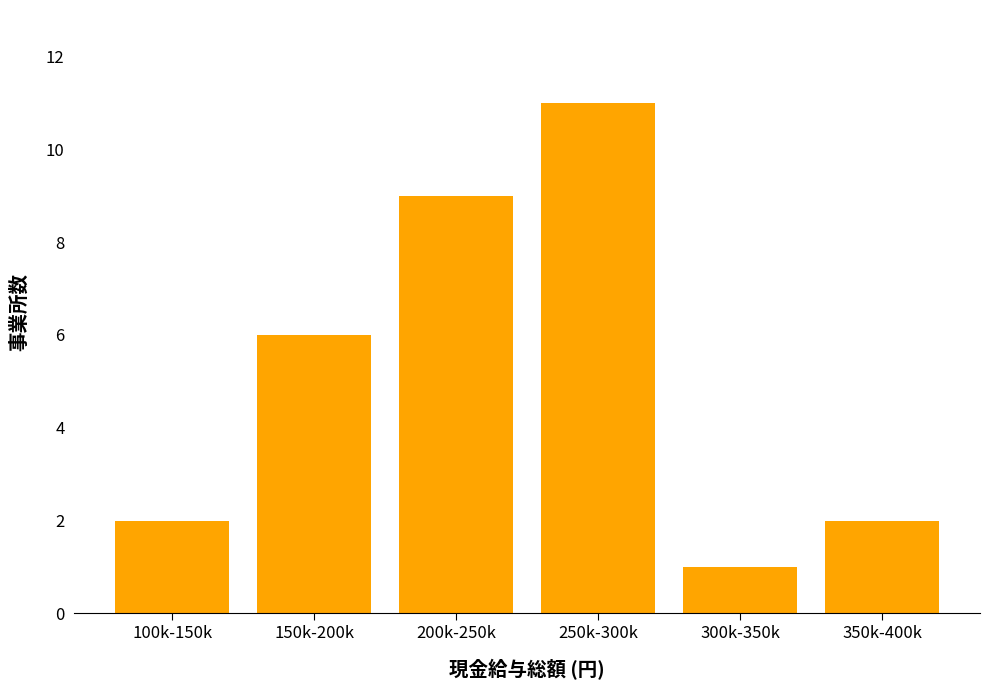

Reading right to left, what are all the values shown in this chart?

2	1	11	9	6	2